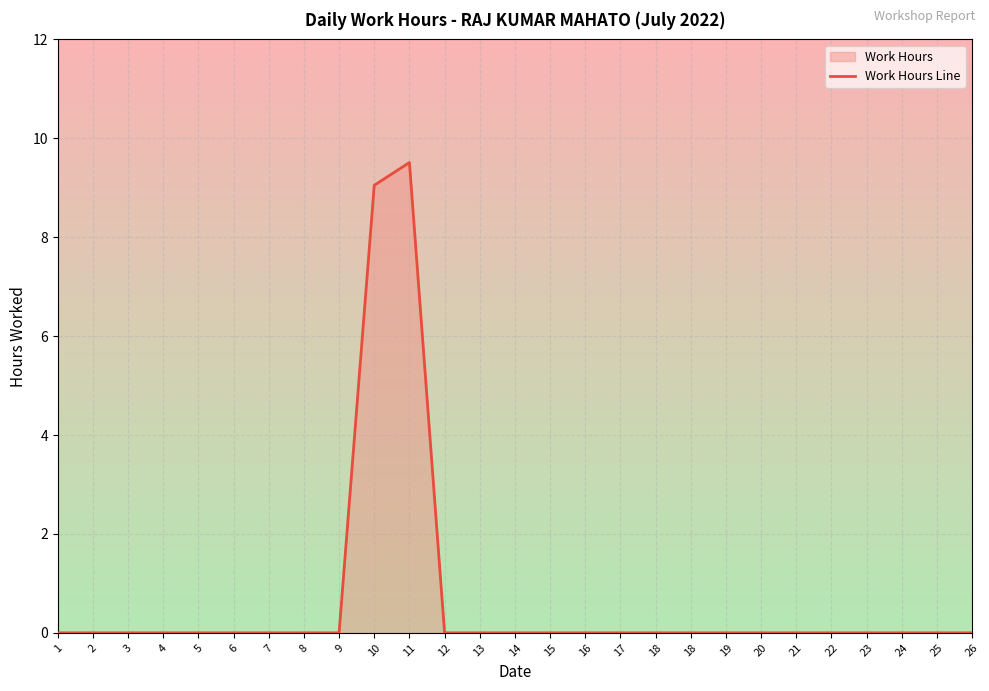

How many values are between 0 and 1?

25